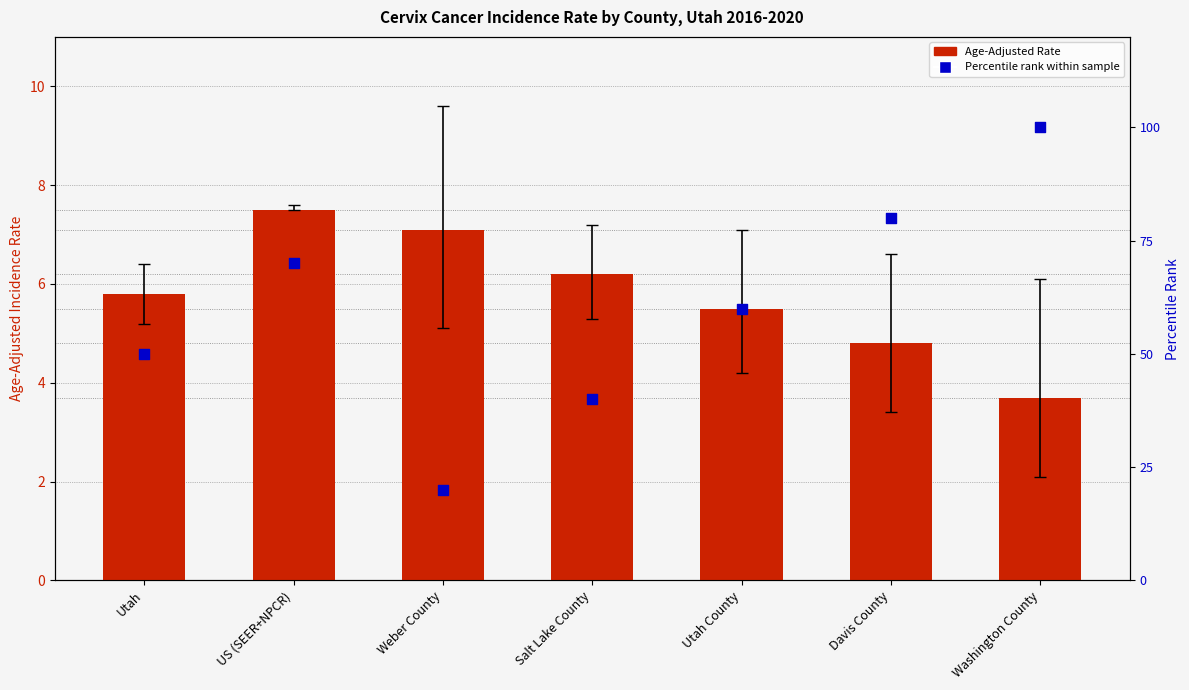

Which series has the widest spread of Y values?

Percentile rank within sample